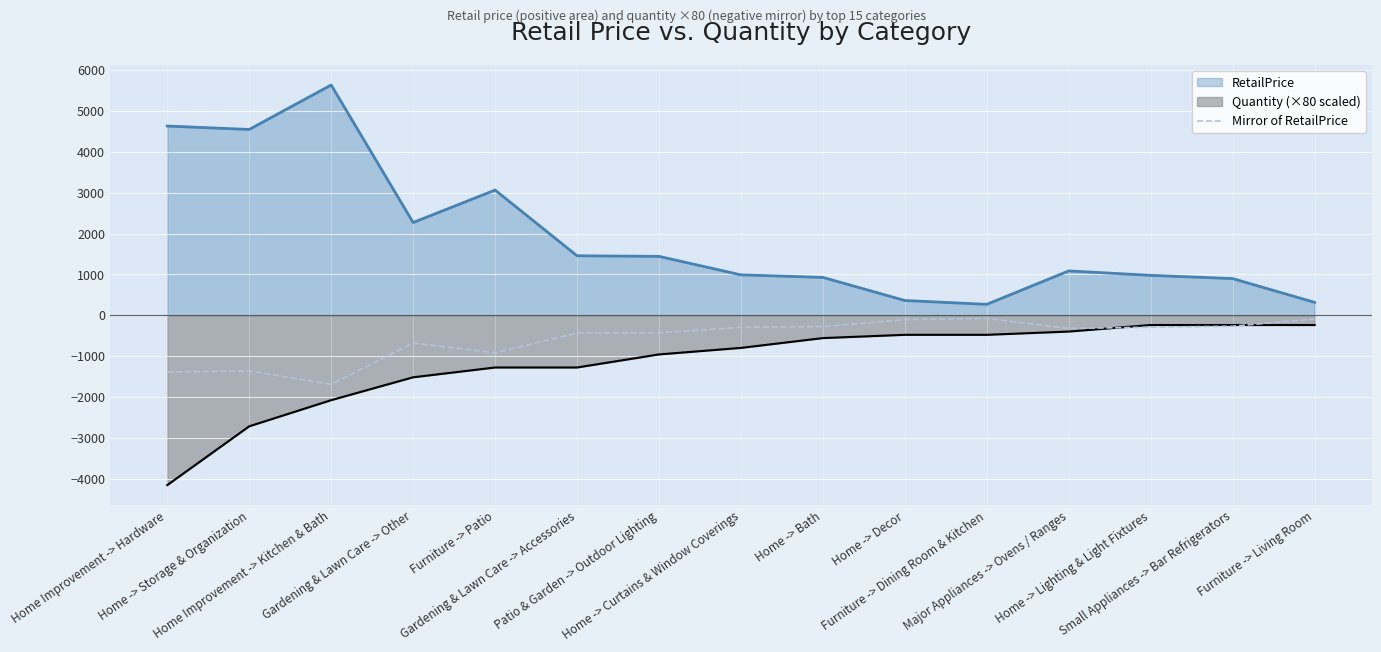

Count the number of categories in the chart.

15